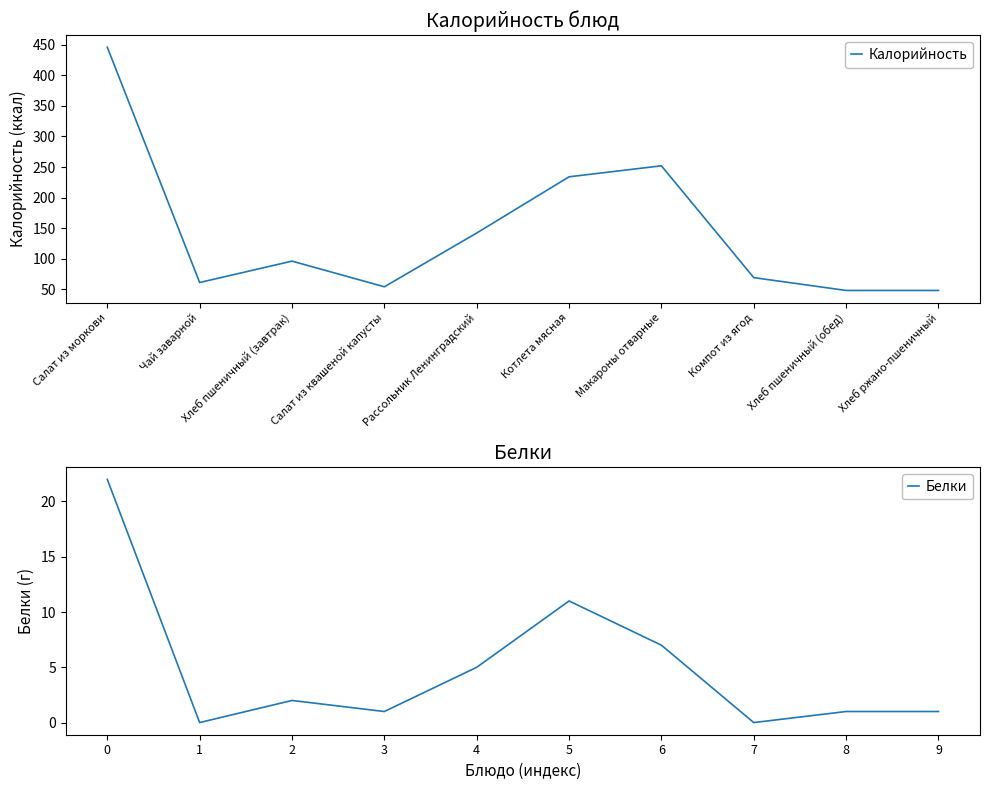

The value of Калорийность at Макароны отварные is 77. True or false?

False